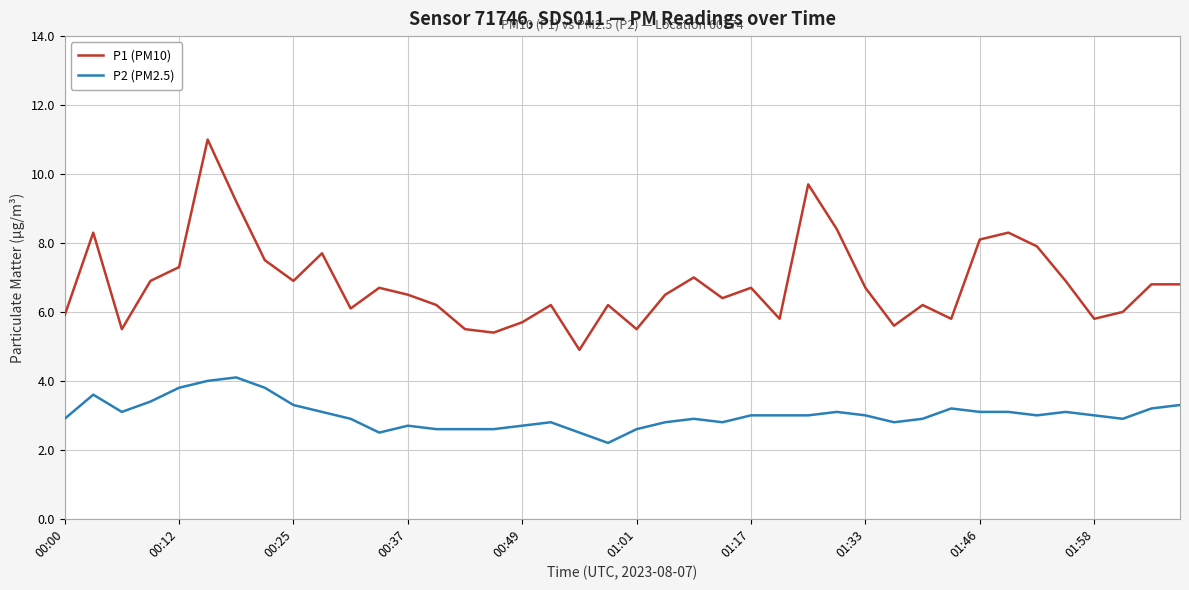

What is the difference between the maximum and minimum values in the P1 (PM10) series?

6.1